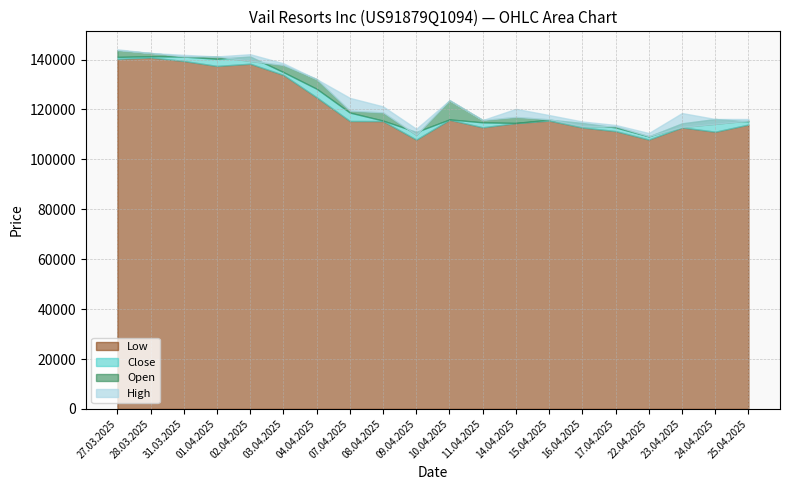

Does the chart have visible grid lines?

Yes